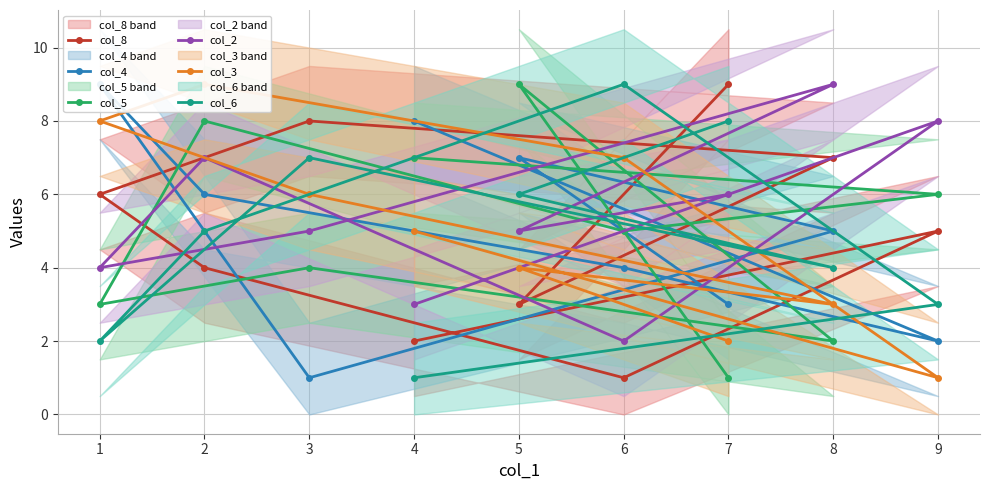

Which series has the widest spread of values?

col_8